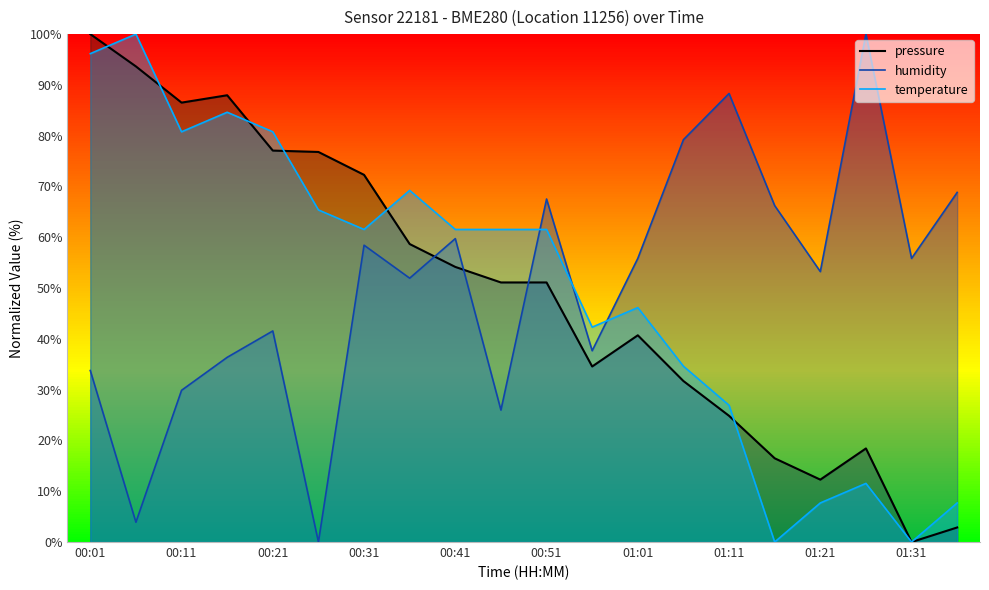

True or false: temperature has more than 1 interior local peaks.

True